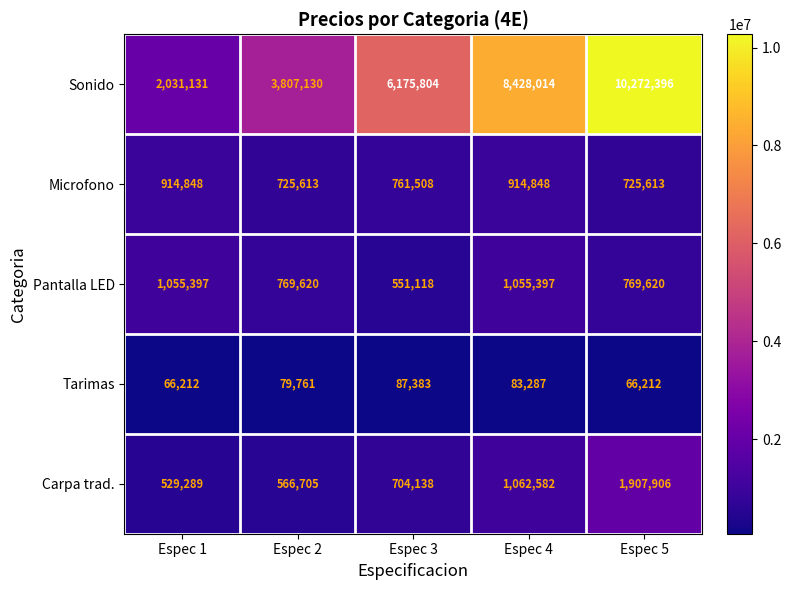

Reading left to right, extract all data points from this chart.

Sonido: Espec 1=2031131	Espec 2=3807130	Espec 3=6175804	Espec 4=8428014	Espec 5=10272396
Microfono: Espec 1=914848	Espec 2=725613	Espec 3=761508	Espec 4=914848	Espec 5=725613
Pantalla LED: Espec 1=1055397	Espec 2=769620	Espec 3=551118	Espec 4=1055397	Espec 5=769620
Tarimas: Espec 1=66212	Espec 2=79761	Espec 3=87383	Espec 4=83287	Espec 5=66212
Carpa trad.: Espec 1=529289	Espec 2=566705	Espec 3=704138	Espec 4=1062582	Espec 5=1907906